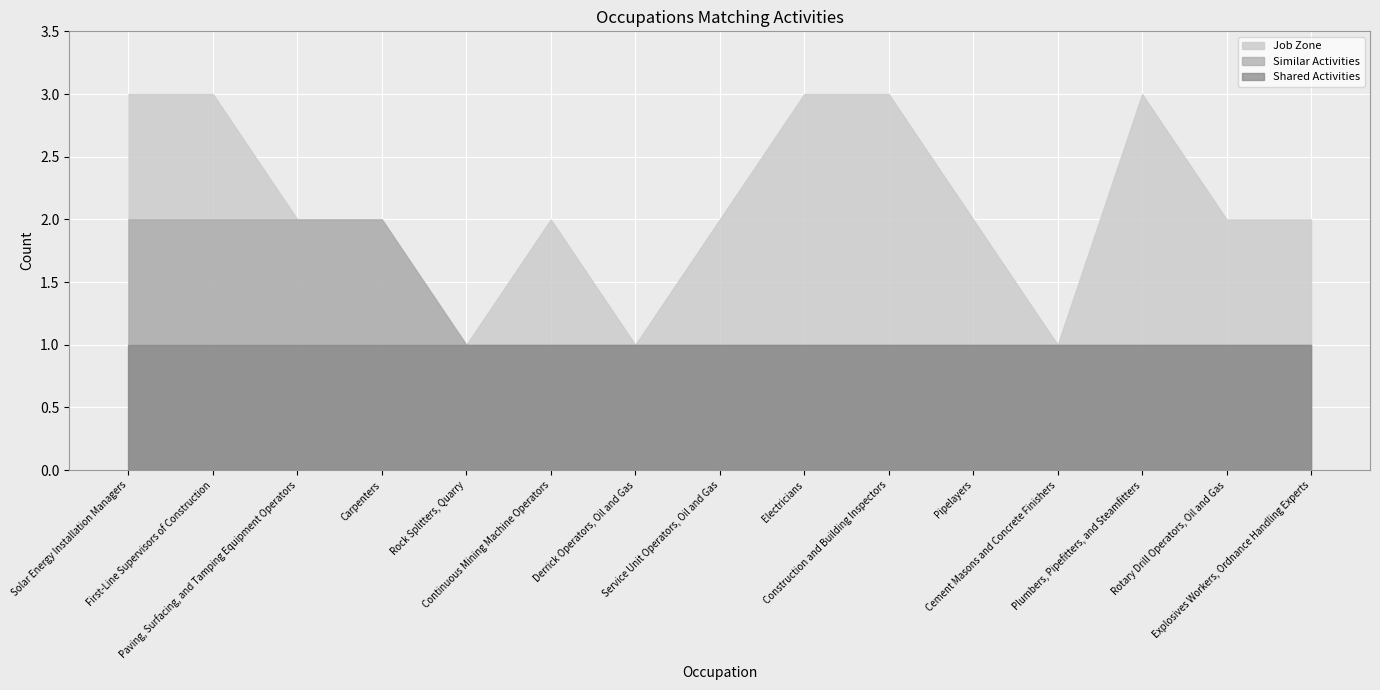

Reading left to right, transcribe all the data shown in this chart.

Shared Activities: Solar Energy Installation Managers=1	First-Line Supervisors of Construction=1	Paving, Surfacing, and Tamping Equipment Operators=1	Carpenters=1	Rock Splitters, Quarry=1	Continuous Mining Machine Operators=1	Derrick Operators, Oil and Gas=1	Service Unit Operators, Oil and Gas=1	Electricians=1	Construction and Building Inspectors=1	Pipelayers=1	Cement Masons and Concrete Finishers=1	Plumbers, Pipefitters, and Steamfitters=1	Rotary Drill Operators, Oil and Gas=1	Explosives Workers, Ordnance Handling Experts=1
Similar Activities: Solar Energy Installation Managers=2	First-Line Supervisors of Construction=2	Paving, Surfacing, and Tamping Equipment Operators=2	Carpenters=2	Rock Splitters, Quarry=1	Continuous Mining Machine Operators=1	Derrick Operators, Oil and Gas=1	Service Unit Operators, Oil and Gas=1	Electricians=1	Construction and Building Inspectors=1	Pipelayers=1	Cement Masons and Concrete Finishers=1	Plumbers, Pipefitters, and Steamfitters=1	Rotary Drill Operators, Oil and Gas=1	Explosives Workers, Ordnance Handling Experts=1
Job Zone: Solar Energy Installation Managers=3	First-Line Supervisors of Construction=3	Paving, Surfacing, and Tamping Equipment Operators=2	Carpenters=2	Rock Splitters, Quarry=1	Continuous Mining Machine Operators=2	Derrick Operators, Oil and Gas=1	Service Unit Operators, Oil and Gas=2	Electricians=3	Construction and Building Inspectors=3	Pipelayers=2	Cement Masons and Concrete Finishers=1	Plumbers, Pipefitters, and Steamfitters=3	Rotary Drill Operators, Oil and Gas=2	Explosives Workers, Ordnance Handling Experts=2